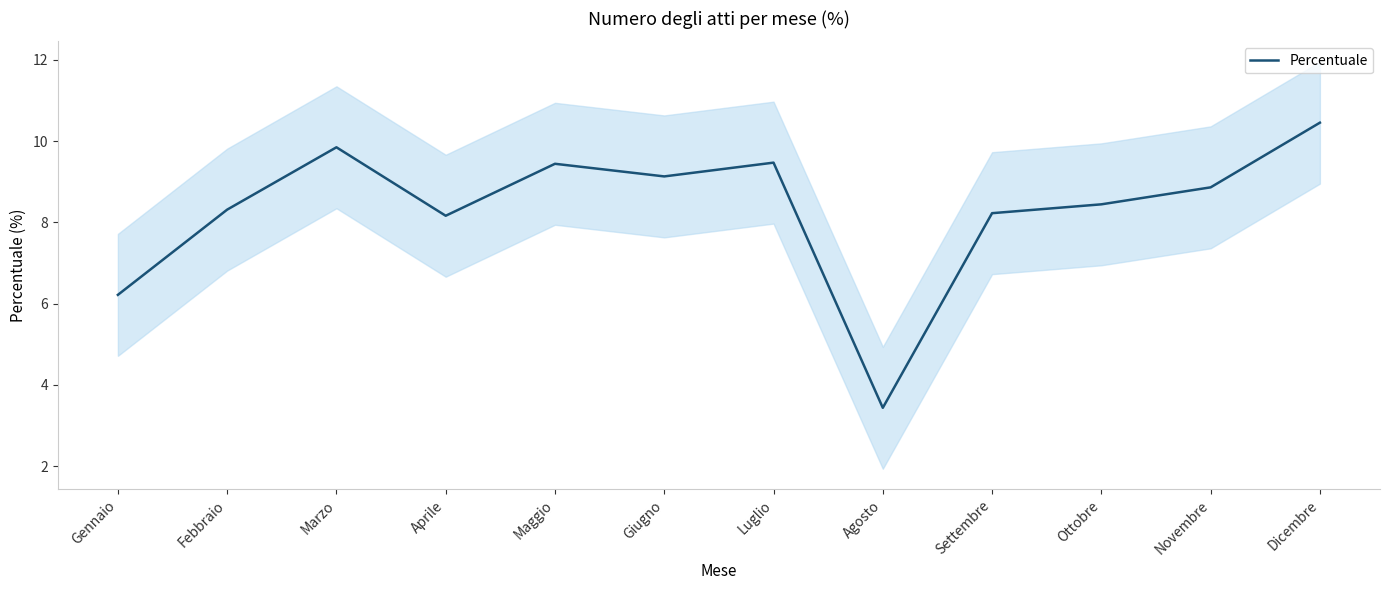

What is the value of the 1st point from the left?

6.2